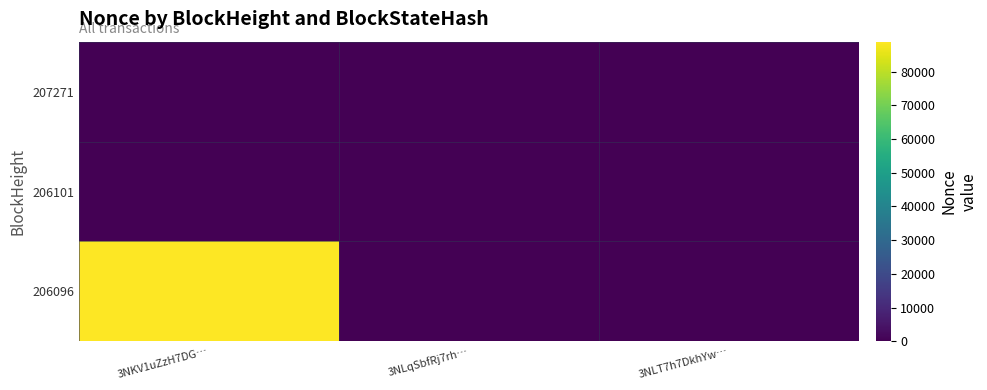

What is the greatest value displayed?

88871